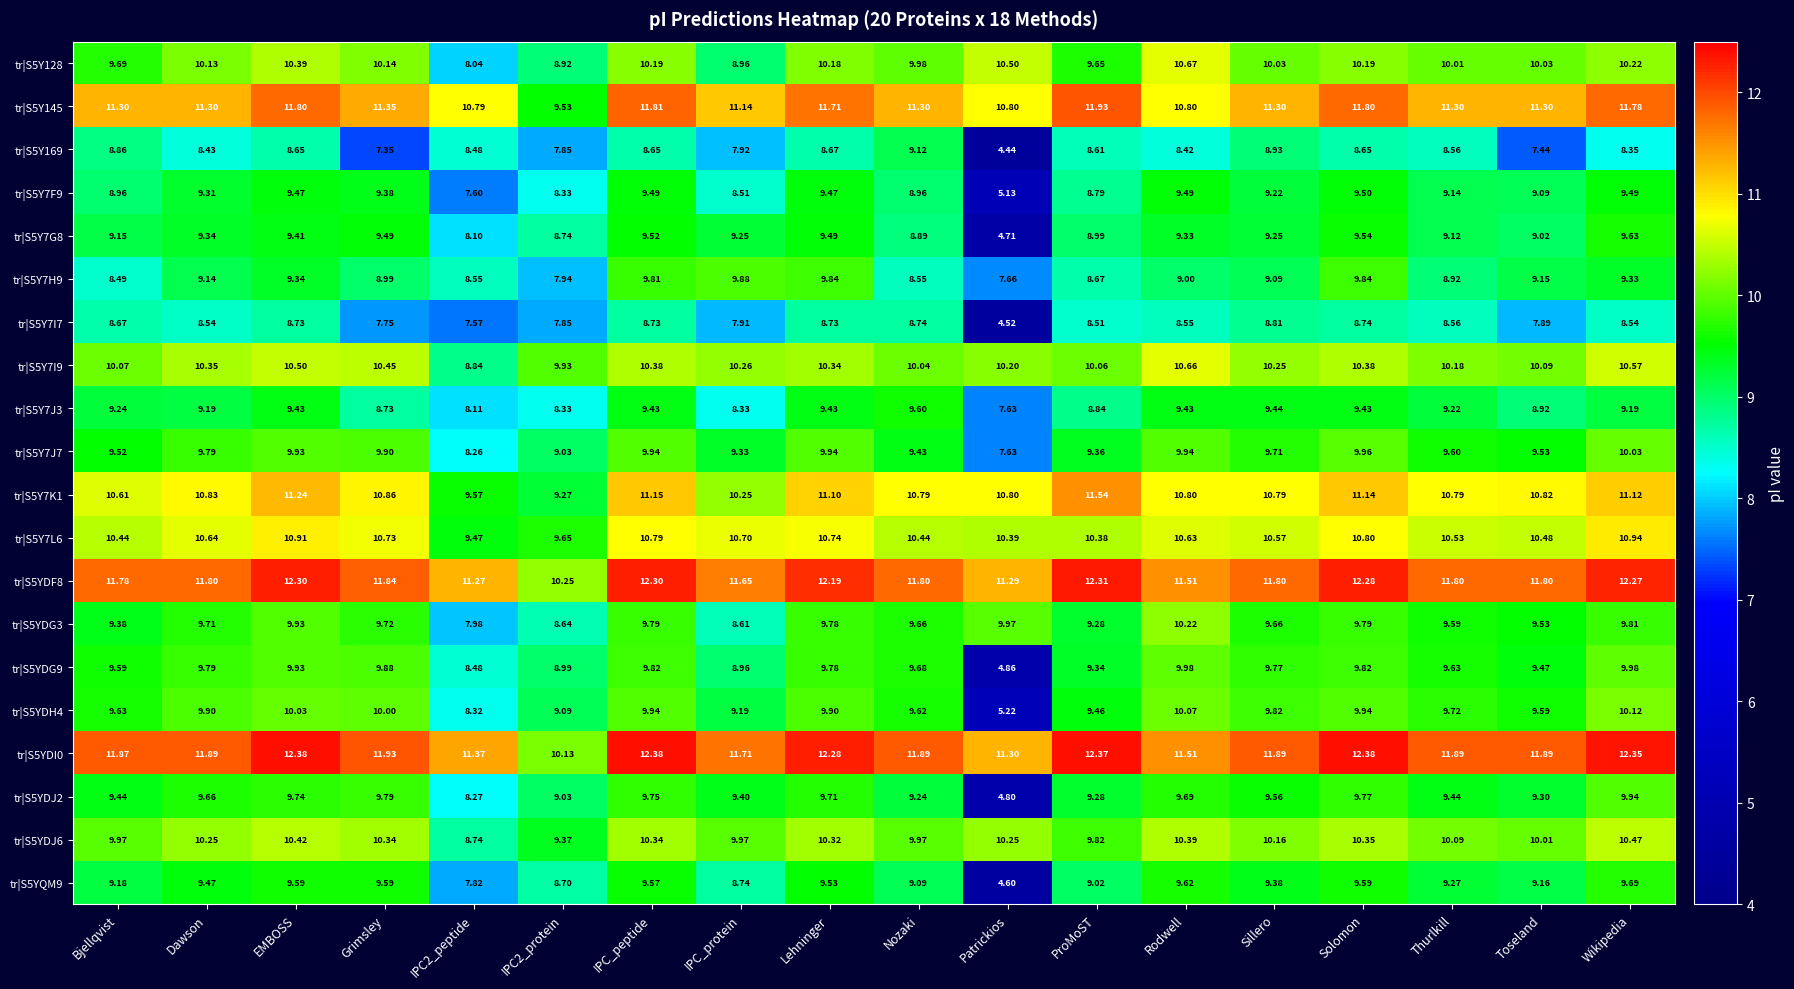

Which label corresponds to the smallest value in the chart?

Patrickios